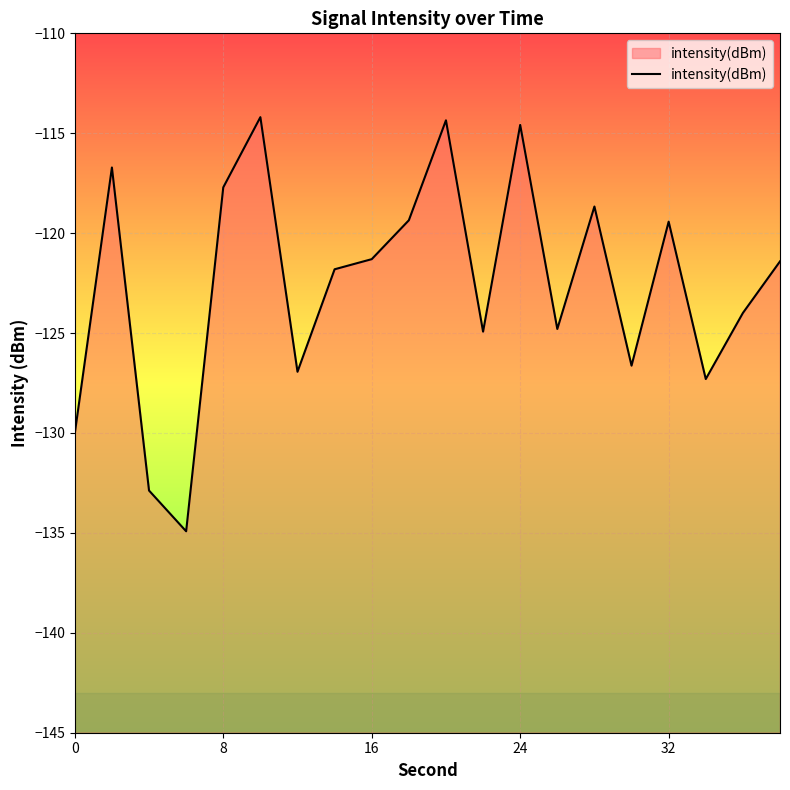

What is the smallest value displayed?

-134.9